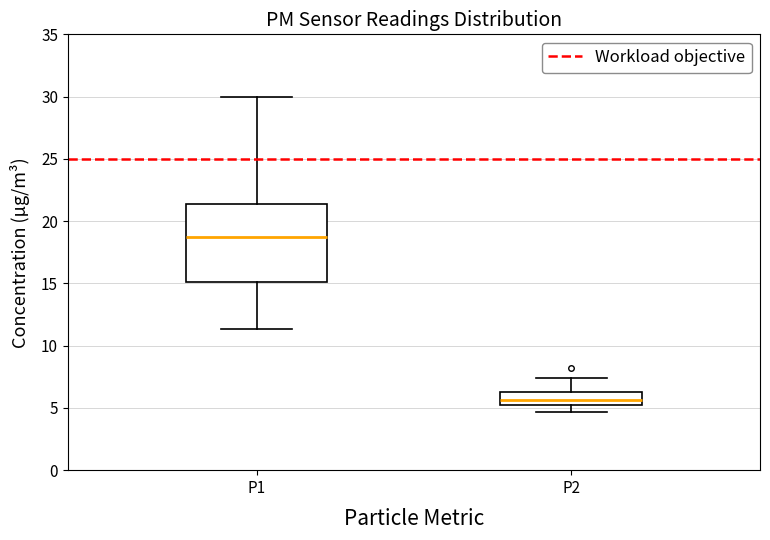

Reading left to right, transcribe this box plot: for each box, give where its median line is, the range the box spans, and where its two whiskers end, as read against the y-axis. The values are not printed on the chart, so give them approximately, as read against the axis.

P1: median 18.5, box 15.0 to 21.5, whiskers 11.5 to 30.0
P2: median 5.5 (inside the box), box 5.5 to 6.5, whiskers 4.5 to 7.5